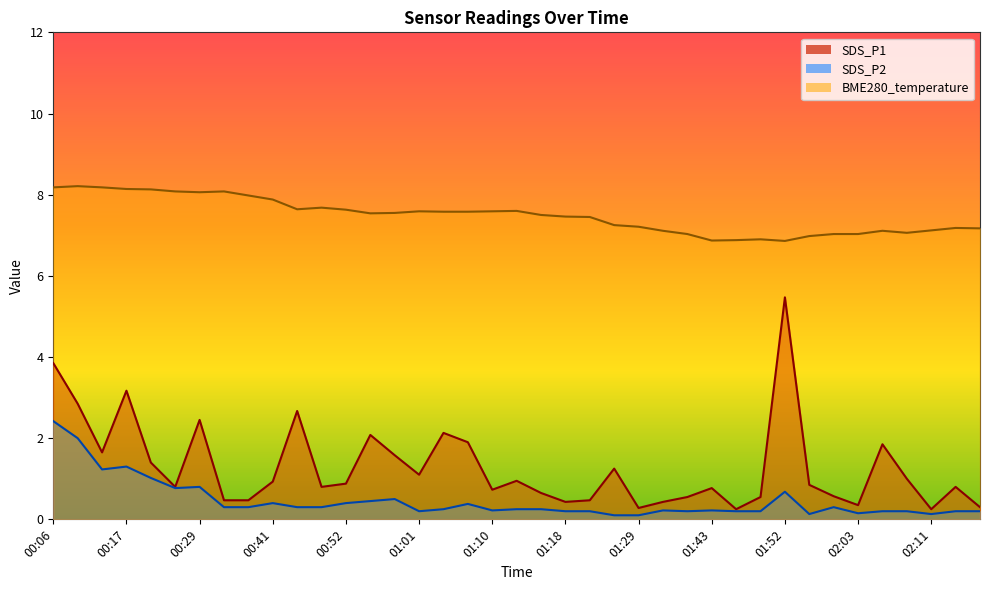

List the labels in order of SDS_P2 value, largest first.

00:06, 00:12, 00:17, 00:15, 00:20, 00:29, 00:26, 01:52, 00:59, 00:55, 00:41, 00:52, 01:07, 00:35, 00:38, 00:46, 00:49, 02:00, 01:04, 01:12, 01:15, 01:10, 01:32, 01:43, 01:01, 01:18, 01:21, 01:35, 01:46, 01:49, 02:05, 02:08, 02:14, 02:16, 02:03, 01:57, 02:11, 01:26, 01:29